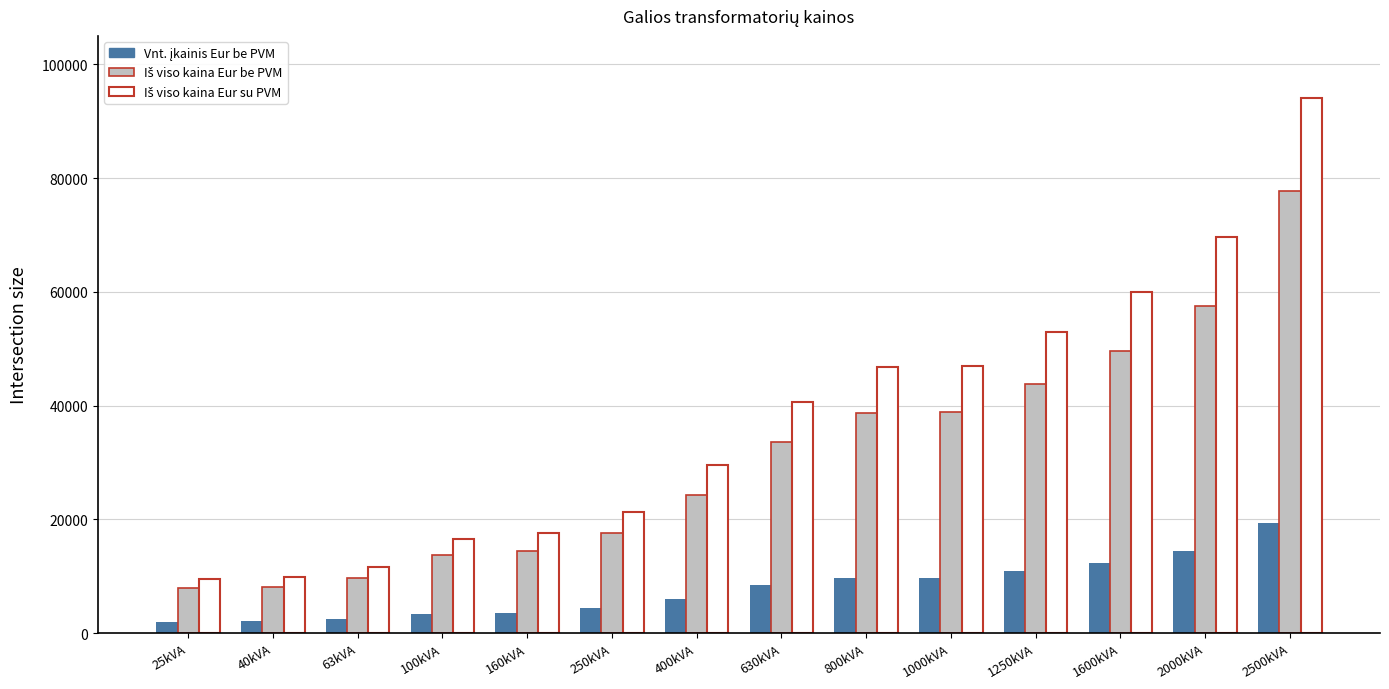

What is the spread (max minus min) of values at 2500kVA?

74649.6